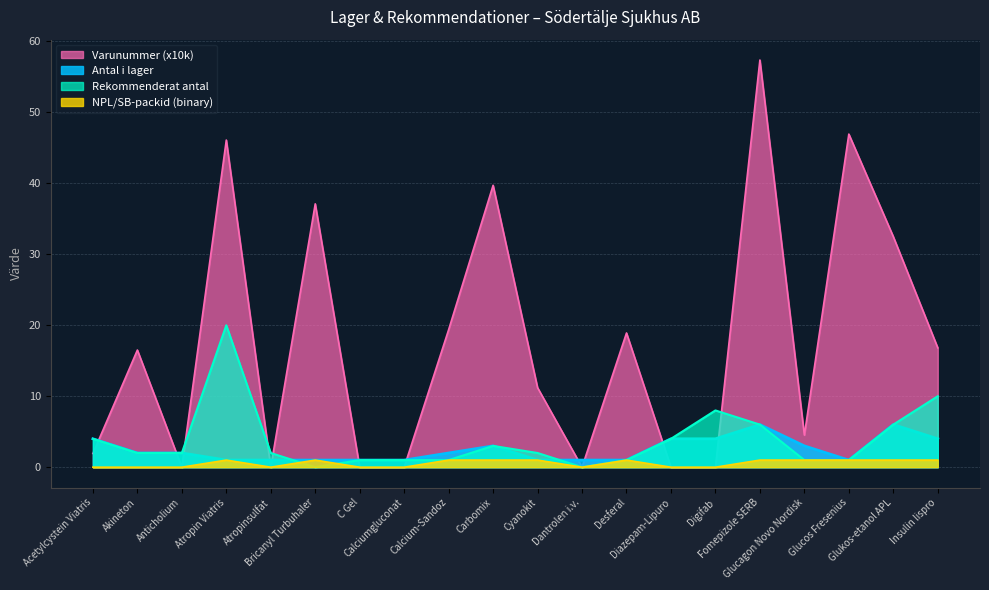

Which series has the widest spread of values?

Varunummer (x10k)